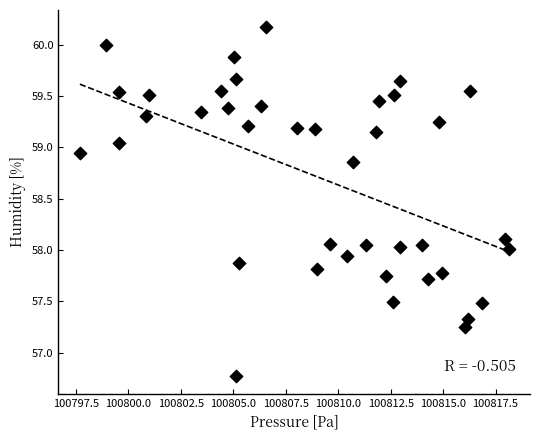

What is the range of Y values (max minus min)?

3.4